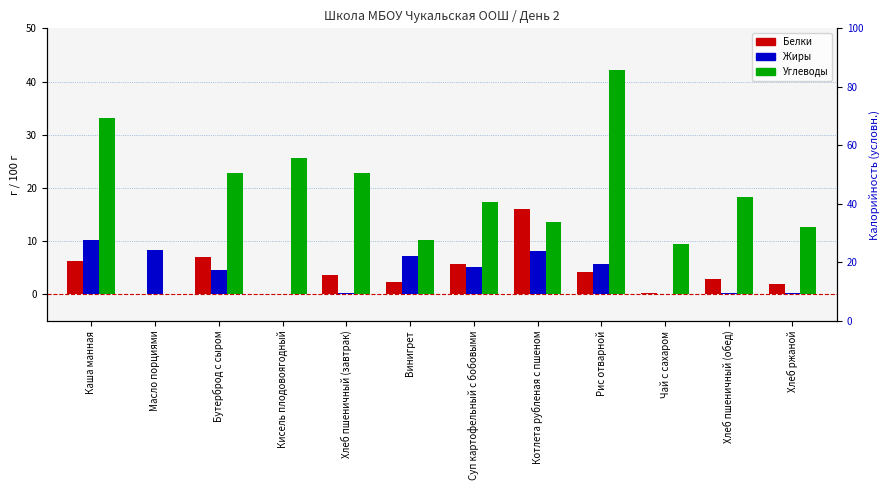

What is the maximum value for Жиры?

10.2